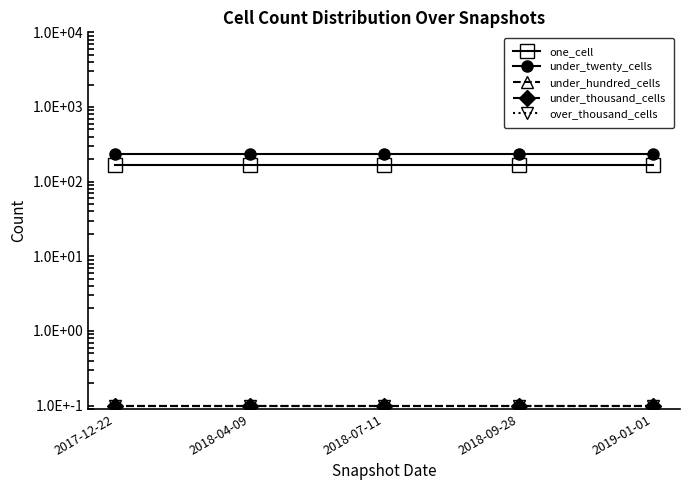

How many lines are shown in the chart?

5